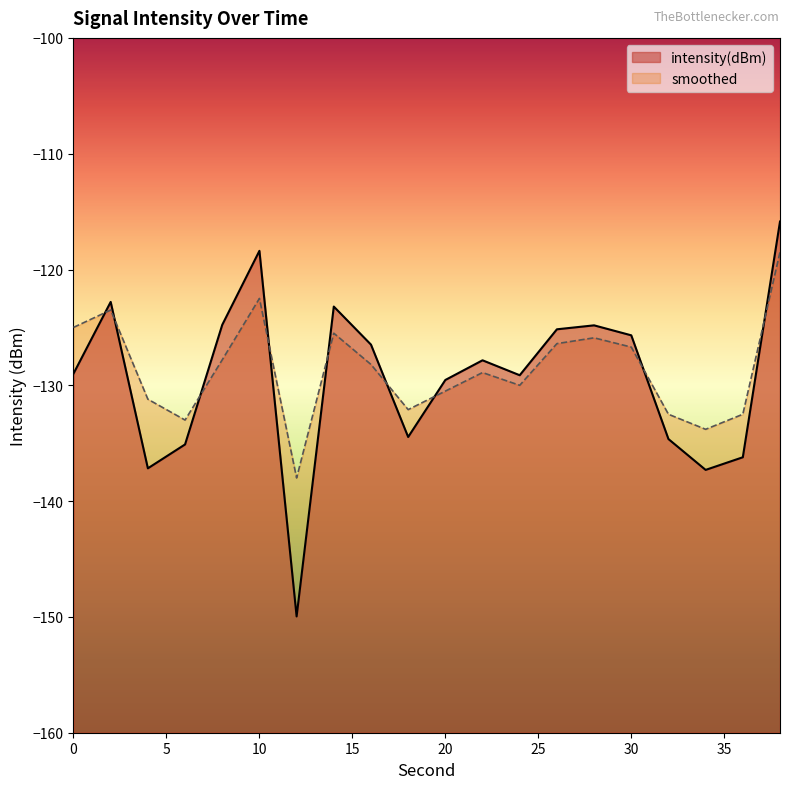

Which has a higher value, 14 or 4?

14